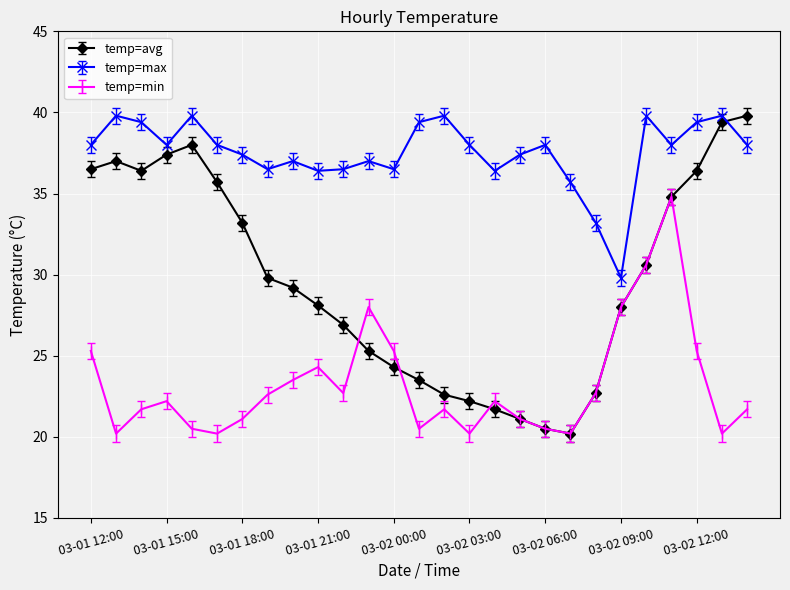

What is the lowest value of the temp=min series?

20.2